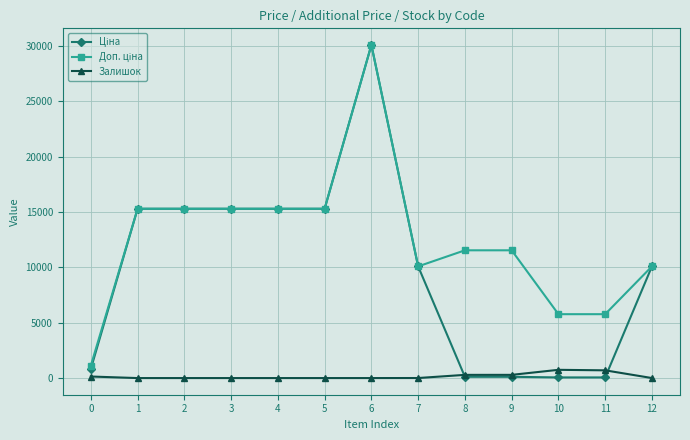

What is the highest value of the Залишок series?

745.0